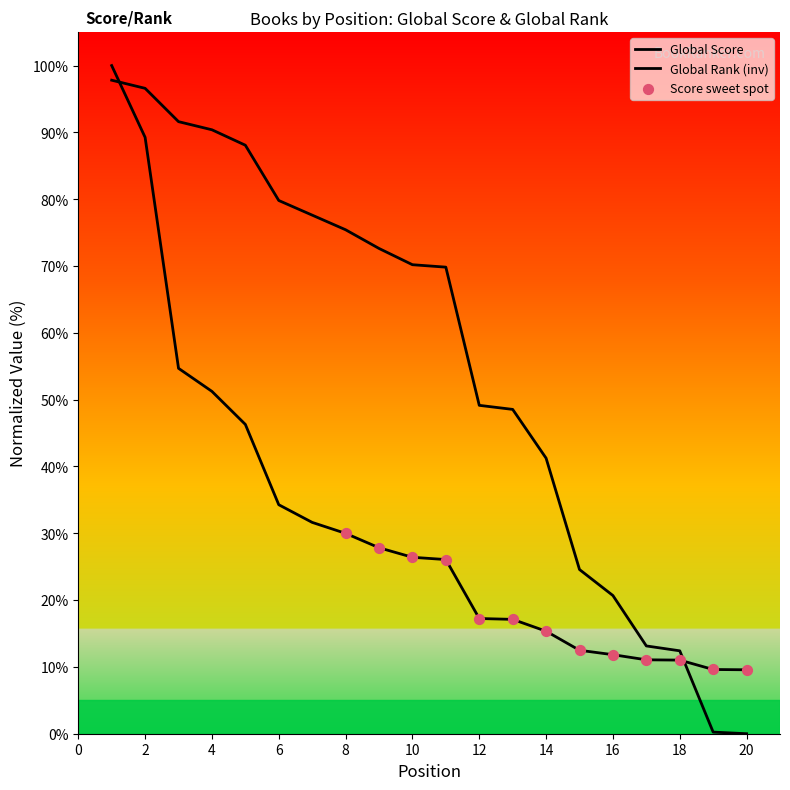

Is the value of Global Rank at 3 greater than the value of Global Score at 1?

No